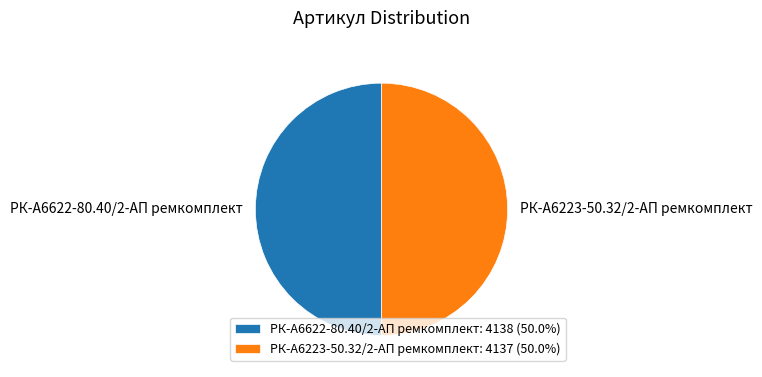

Approximately how many times larger is the value at РК-А6622-80.40/2-АП ремкомплект: 4138 (50.0%) compared to РК-А6223-50.32/2-АП ремкомплект: 4137 (50.0%)?

1.0